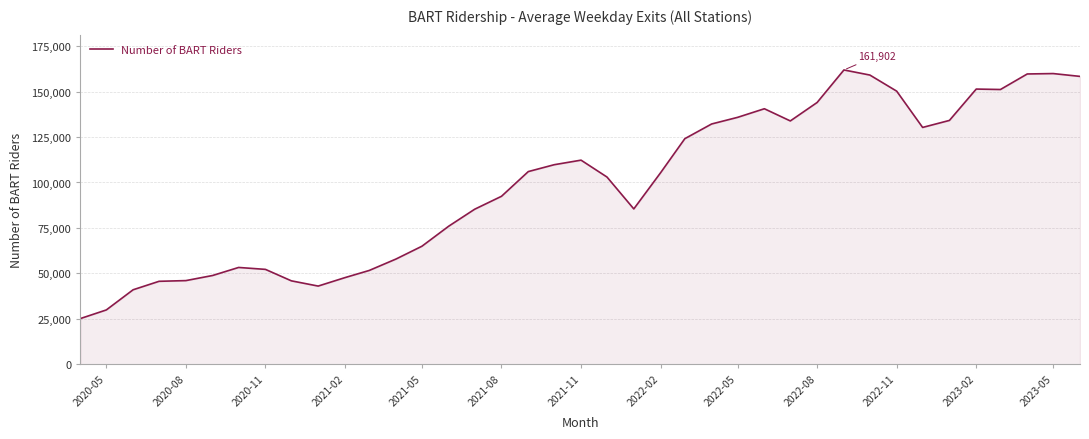

What is the greatest value displayed?

161902